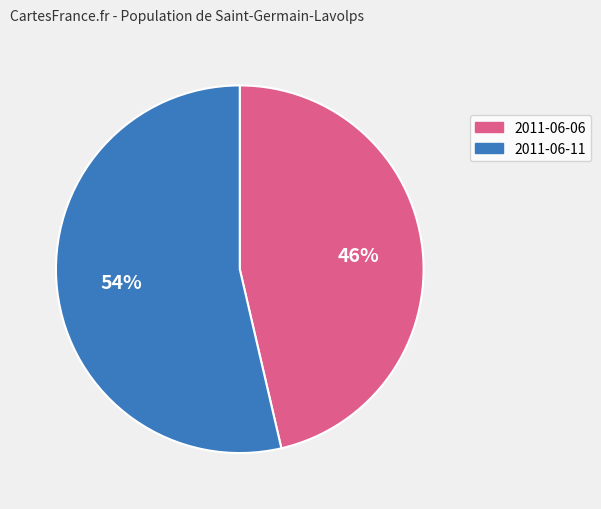

Does any single category account for the majority?

Yes